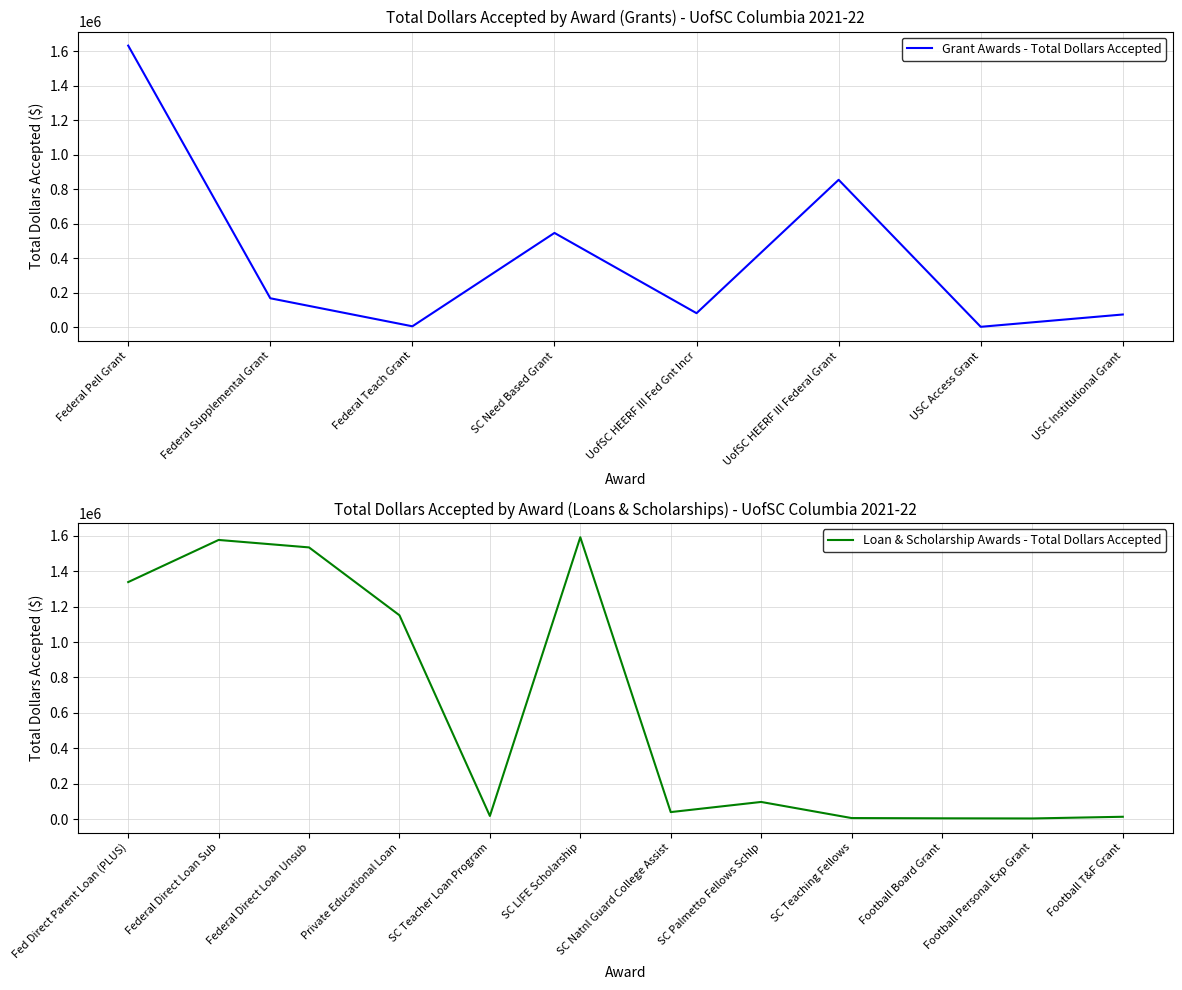

At which category does the chart reach its peak across all series?

Federal Pell Grant